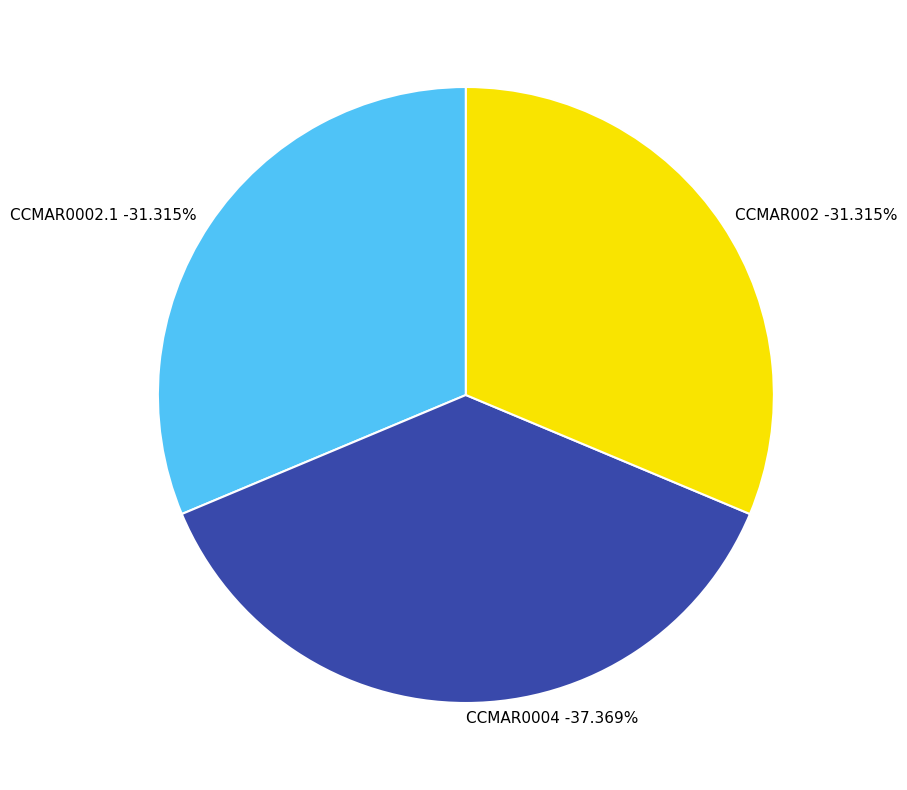

Is the sum of CCMAR0004 and CCMAR002 greater than half?

Yes